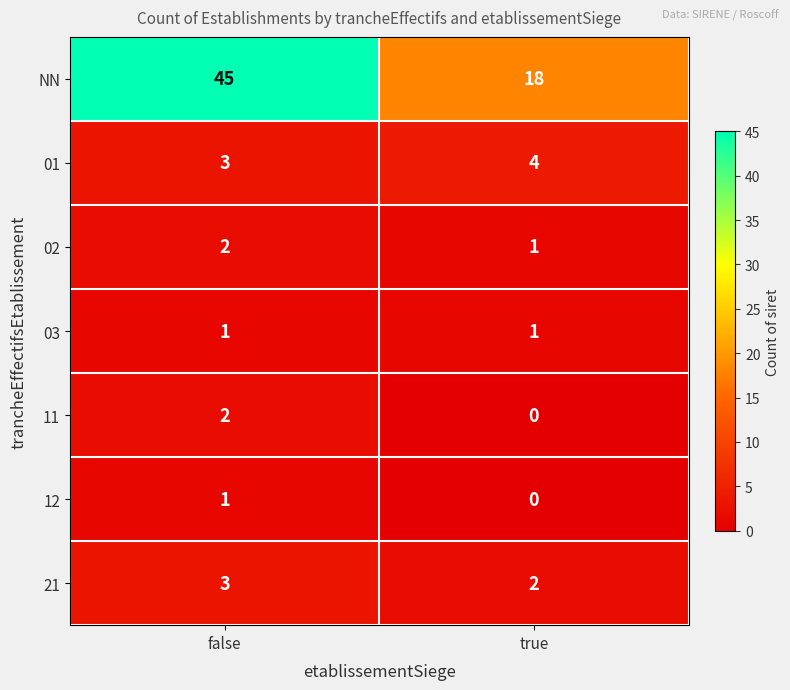

At which category does the chart reach its minimum across all series?

true